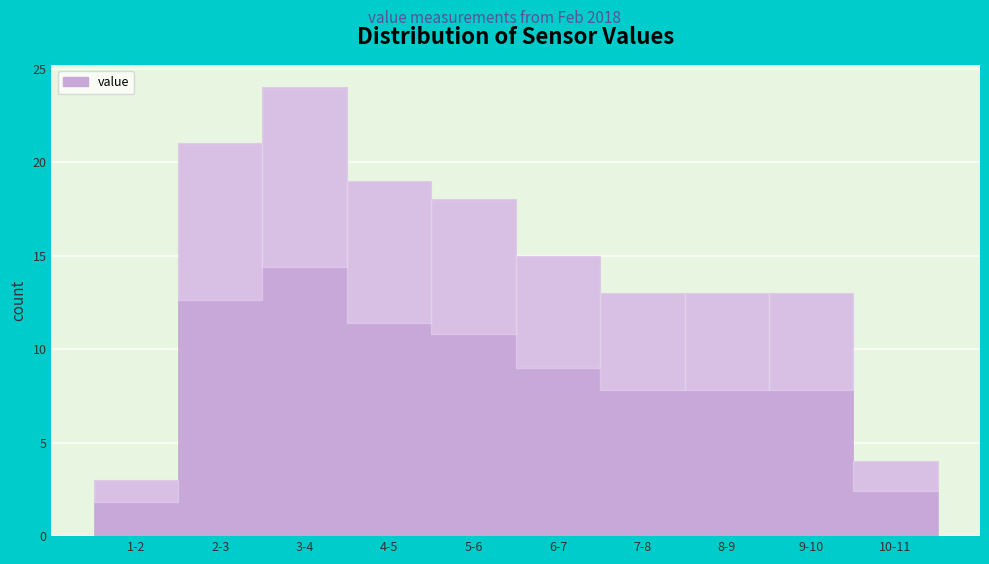

Reading left to right, list all the values displayed in this chart.

3	21	24	19	18	15	13	13	13	4